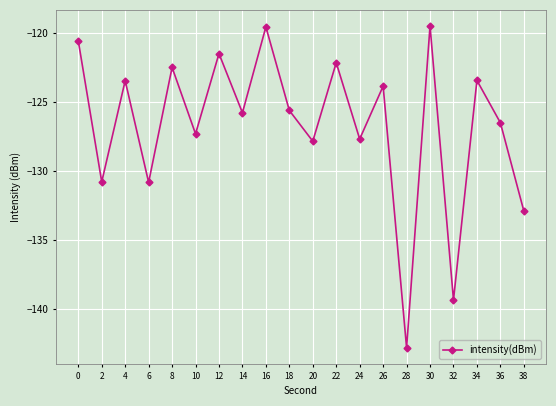

Count the number of values greater than -125.

9